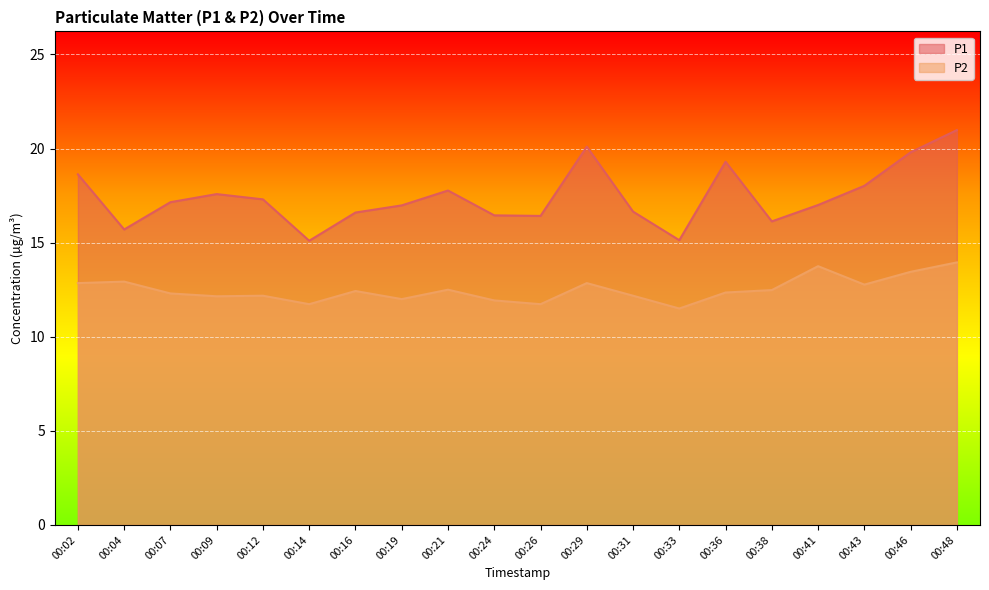

How many interior local peaks does the P1 series have?

4